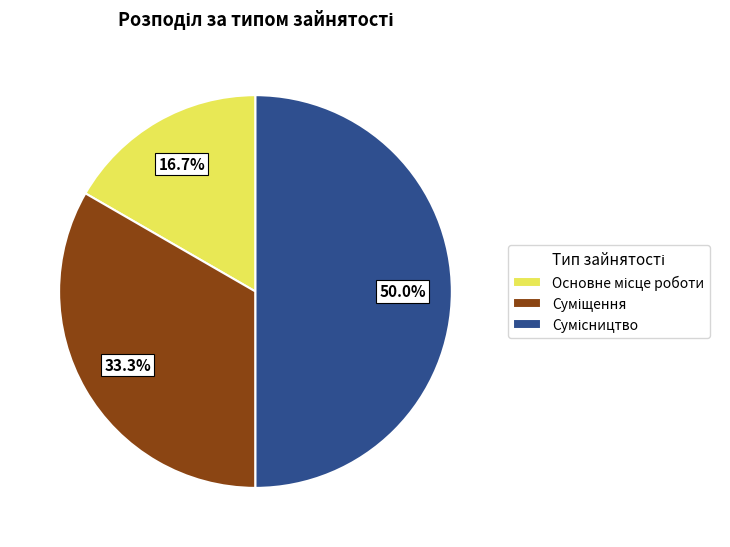

Rank the categories by value from highest to lowest.

Сумісництво, Суміщення, Основне місце роботи